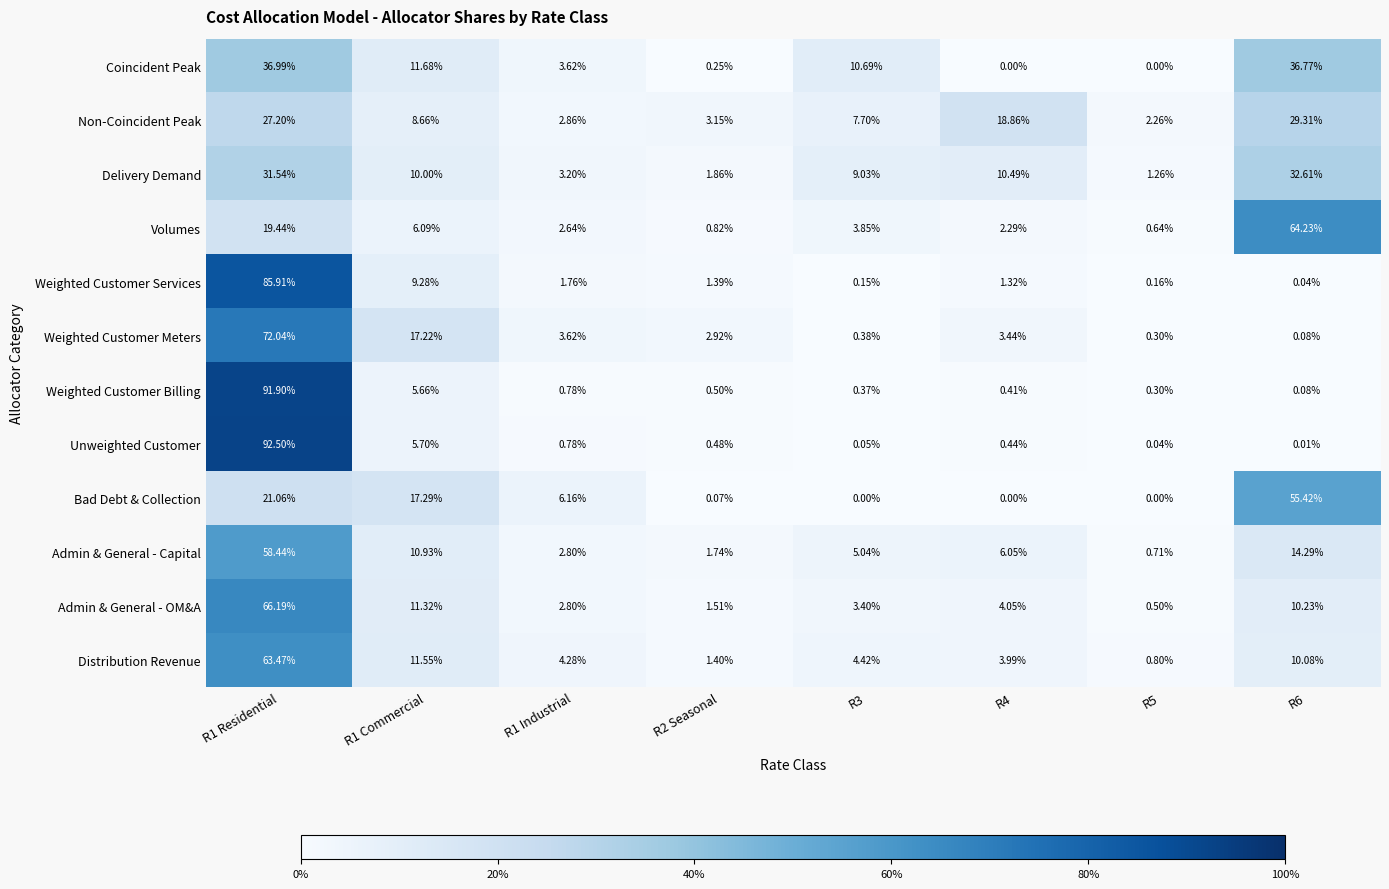

At R1 Residential, list the series in order from smallest to largest.

Volumes, Bad Debt & Collection, Non-Coincident Peak, Delivery Demand, Coincident Peak, Admin & General - Capital, Distribution Revenue, Admin & General - OM&A, Weighted Customer Meters, Weighted Customer Services, Weighted Customer Billing, Unweighted Customer